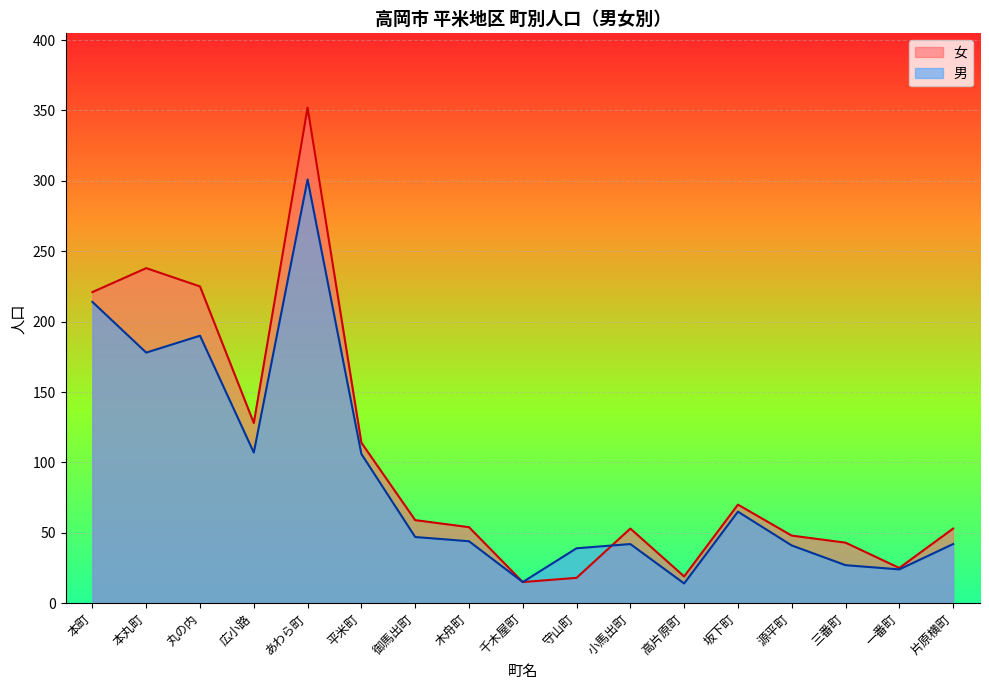

Which category has the highest value in the 女 series?

あわら町